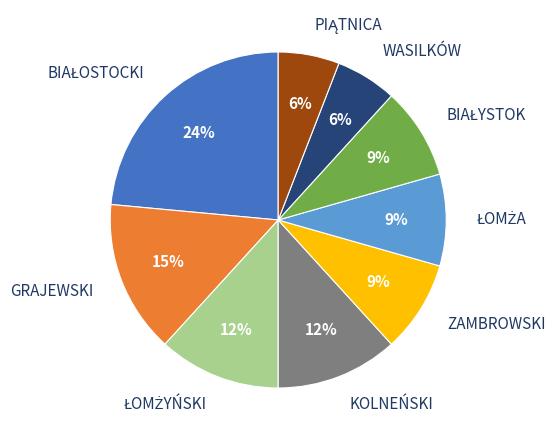

To the nearest percent, what portion does KOLNEŃSKI represent?

12%